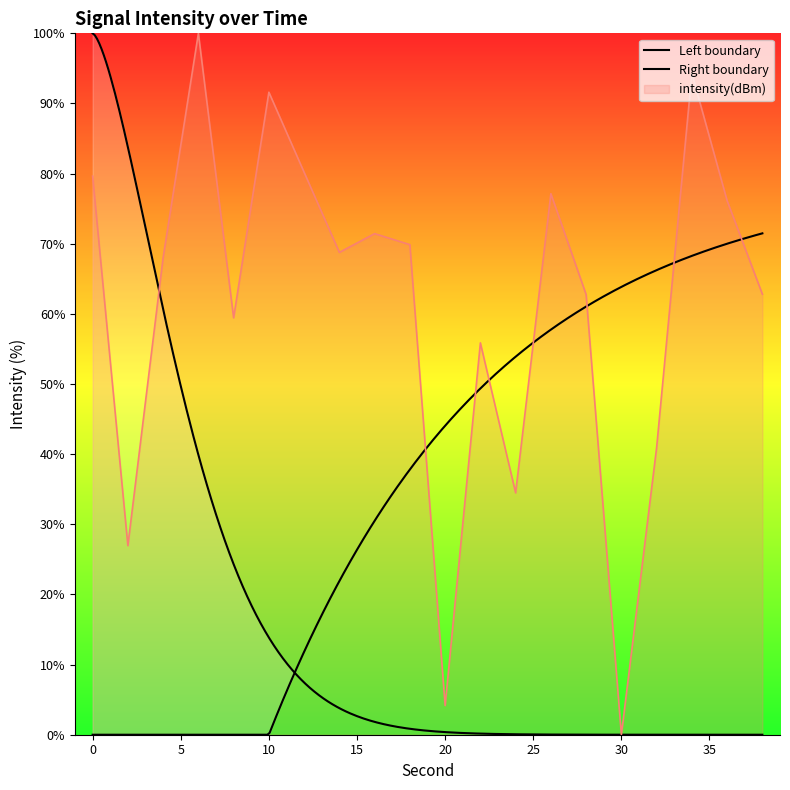

Where is the first local maximum?

6